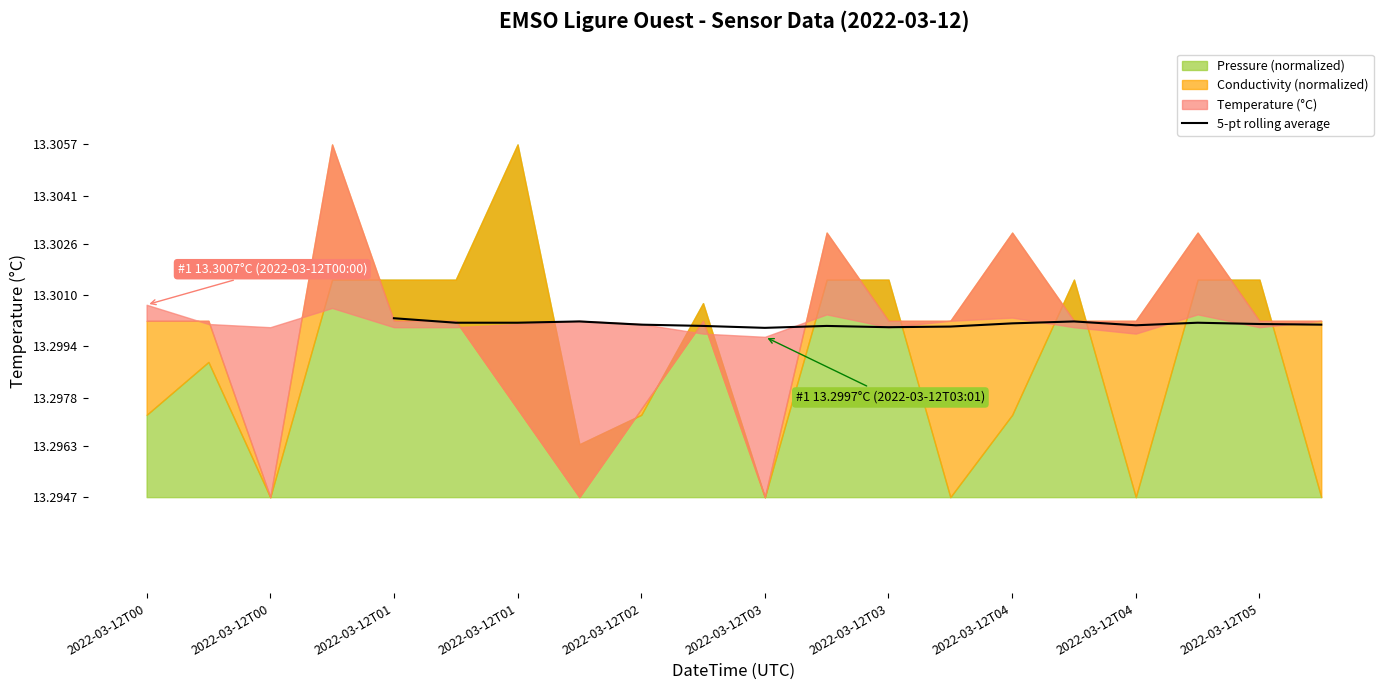

What is the label of the 5th point from the left?

2022-03-12T02